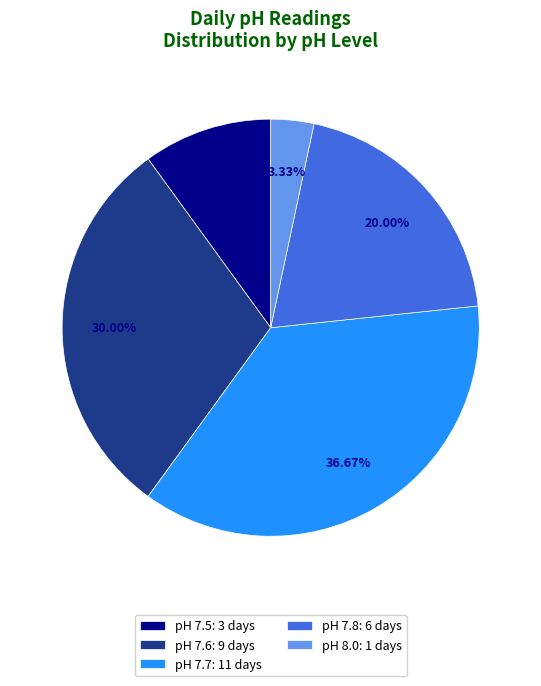

Rank the categories by value from highest to lowest.

pH 7.7: 11 days, pH 7.6: 9 days, pH 7.8: 6 days, pH 7.5: 3 days, pH 8.0: 1 days